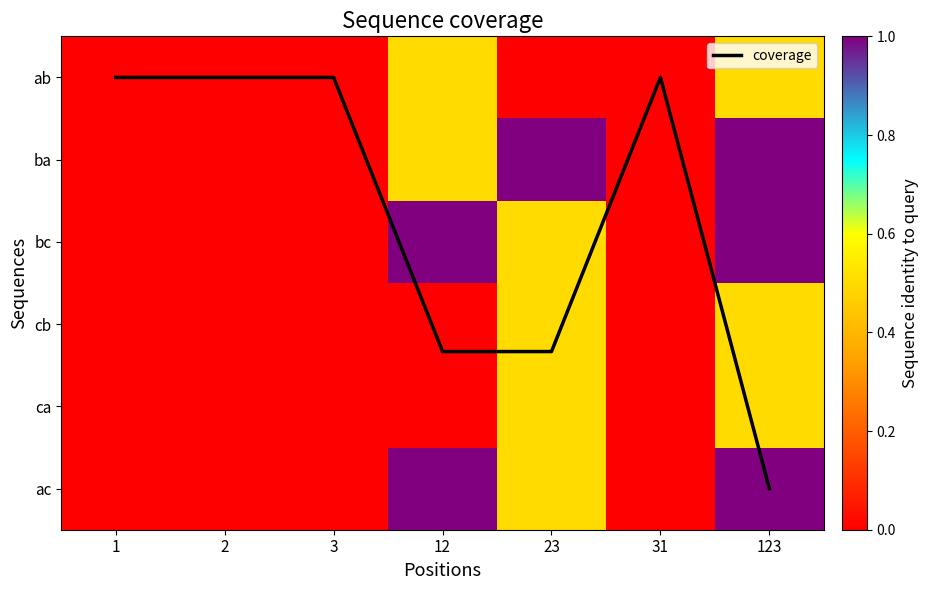

At how many categories does at least one series exceed 0?

3